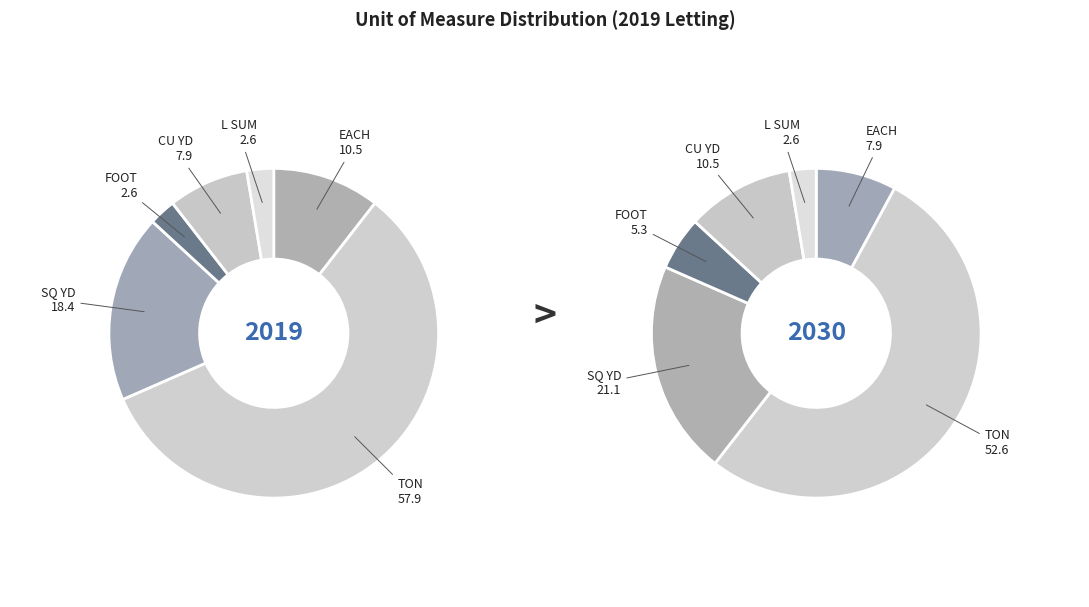

Combined, what portion of the pie is CU YD and L SUM?

10.5%